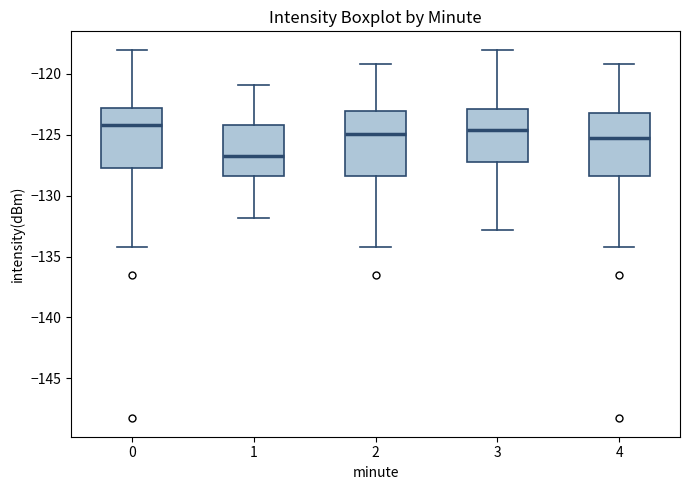

Where does the lower whisker of the box at x = 2 end on the y-axis? The values are not printed on the chart, so give them approximately, as read against the axis.

-134.0